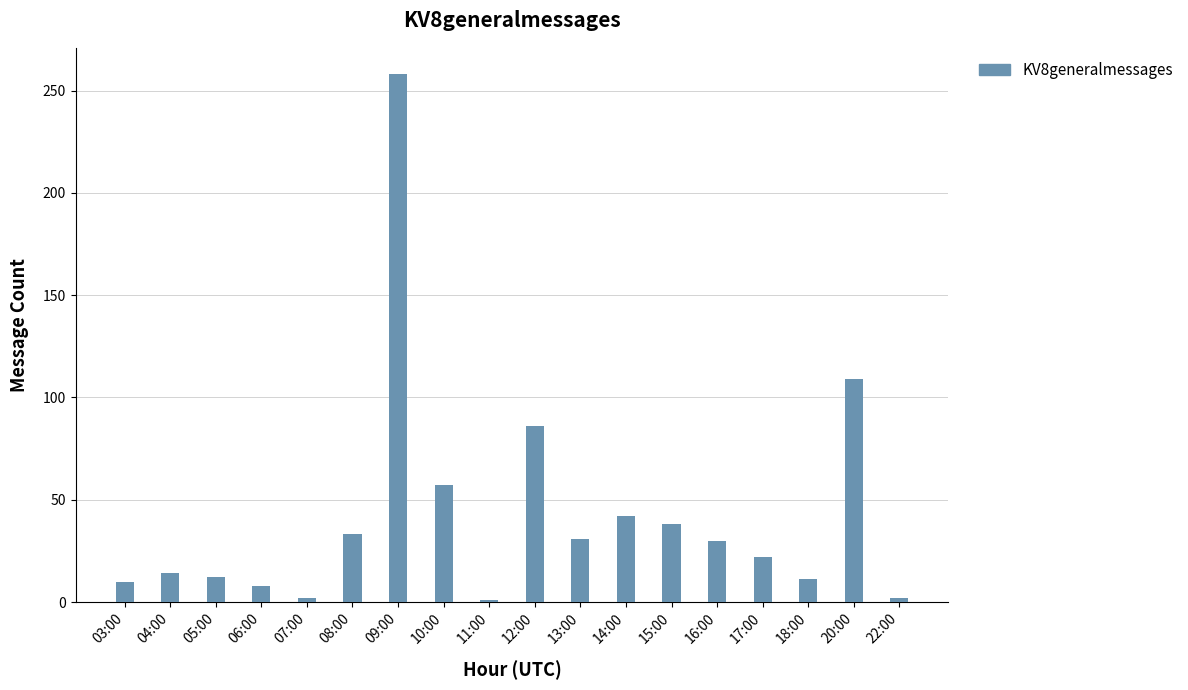

What is the difference between the maximum and minimum values?

257